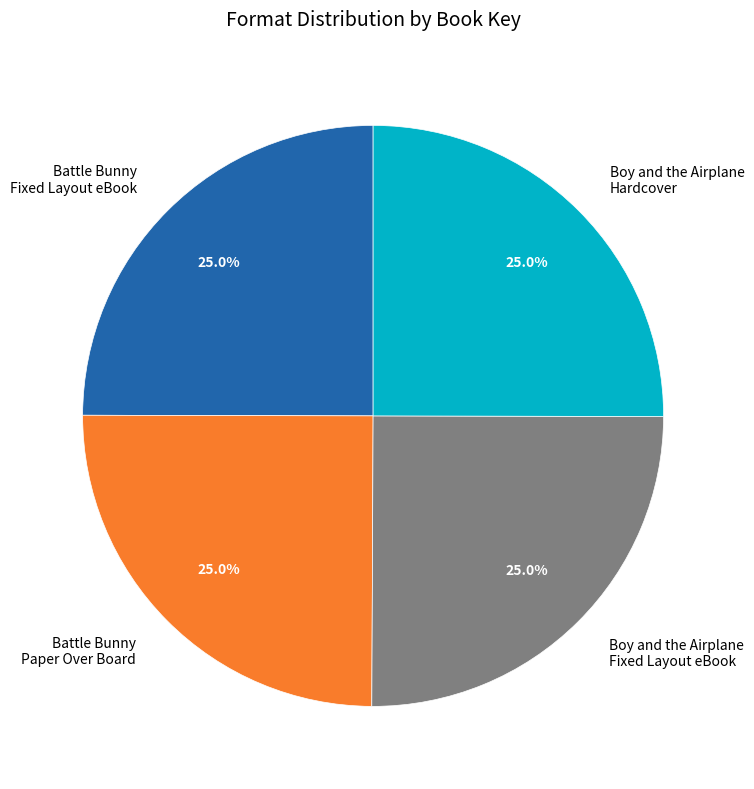

Is there any slice that represents more than half of the pie?

No